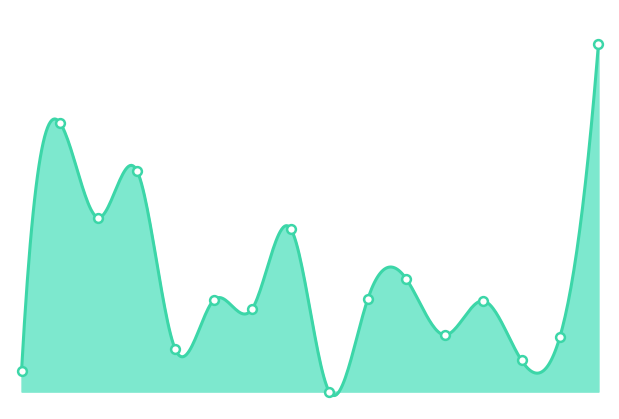

Between 14:00 and 07:00, which is larger?

07:00